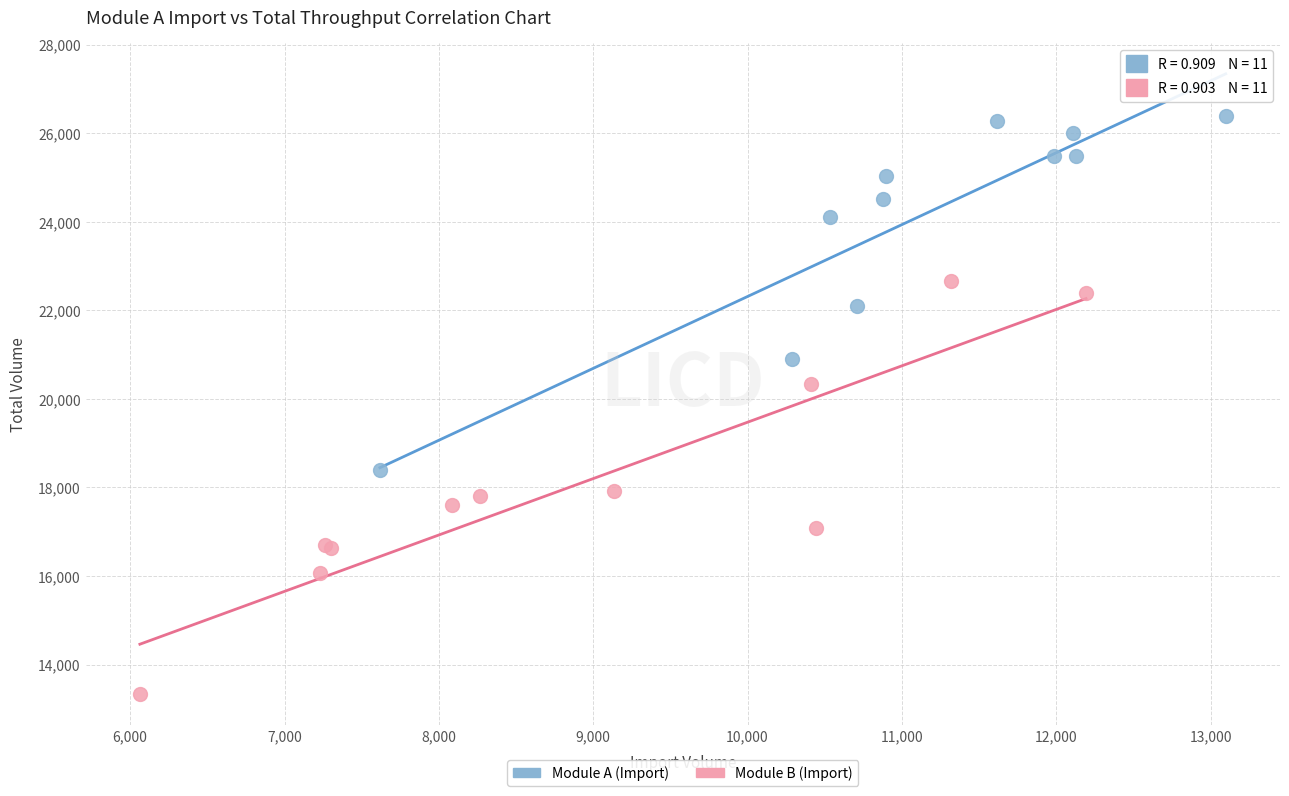

Which series contains the lowest Y value?

Module B (Import)